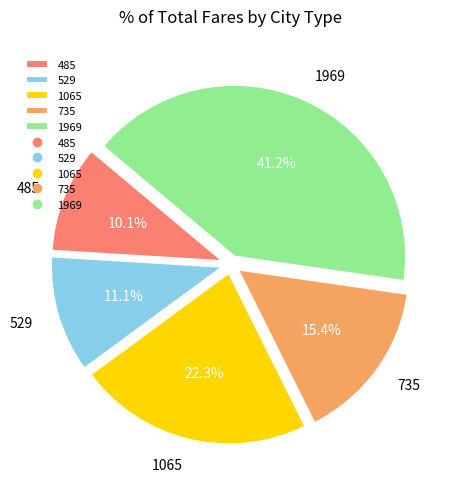

What percentage is the 485 slice, to the nearest percent?

10%